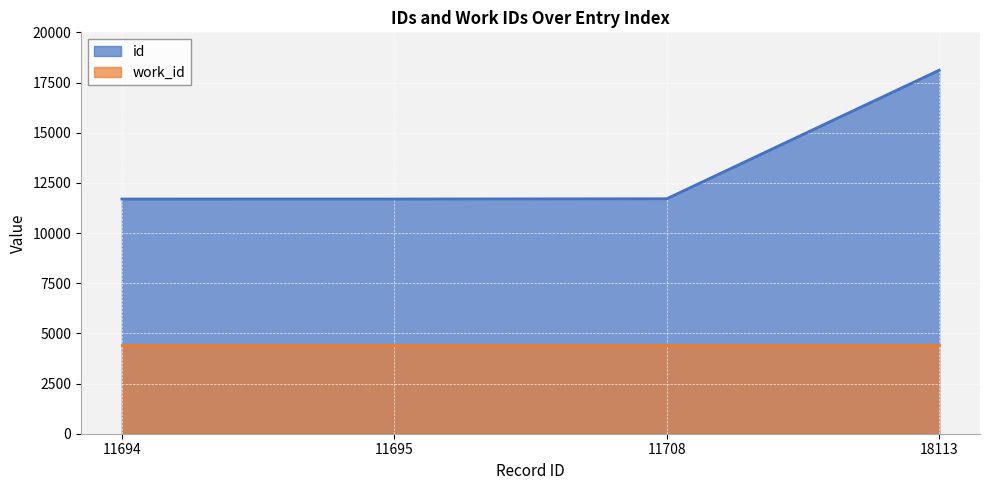

True or false: the data has more than 0 interior local peaks.

False